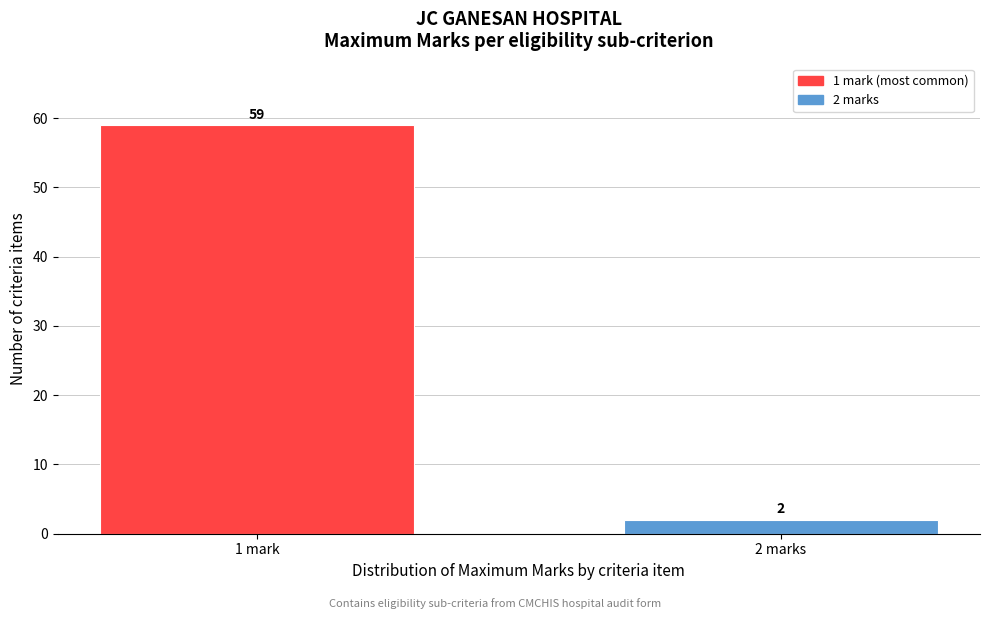

Reading left to right, transcribe all the data shown in this chart.

1 mark=59	2 marks=2